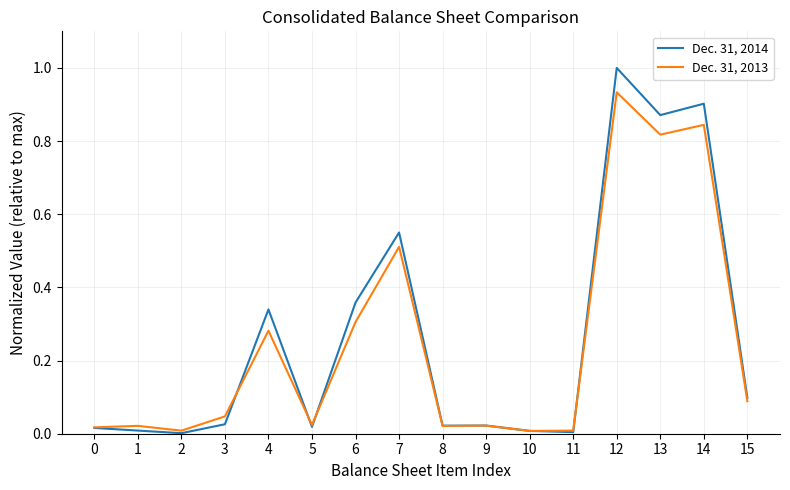

What are all the series names shown in the legend?

Dec. 31, 2014, Dec. 31, 2013